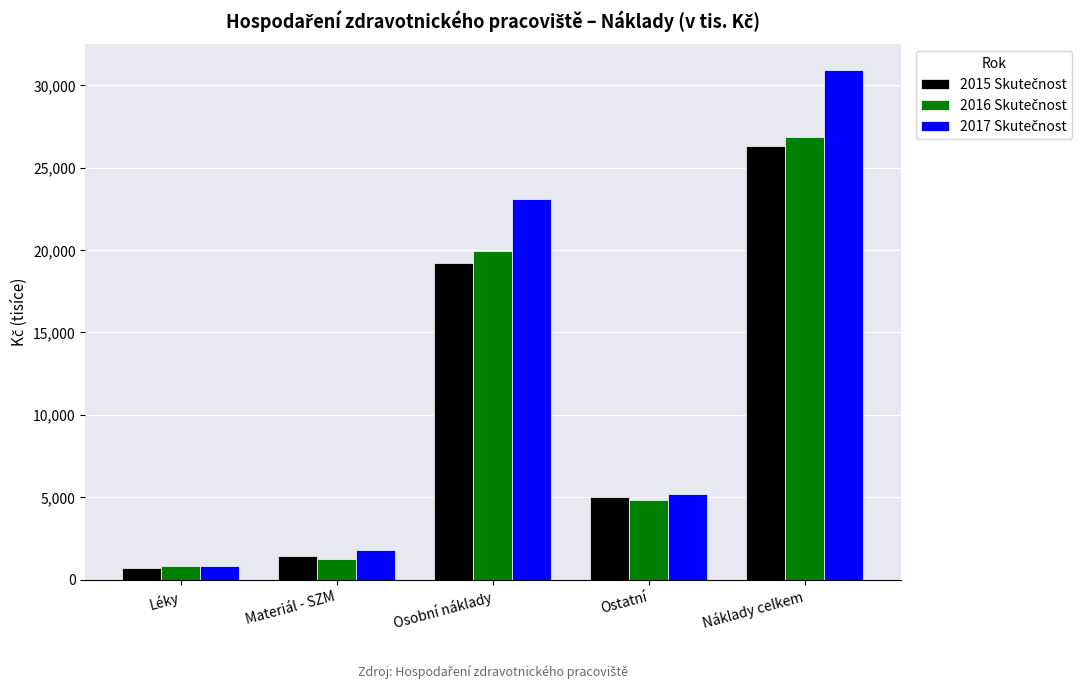

Count the number of data series in this chart.

3